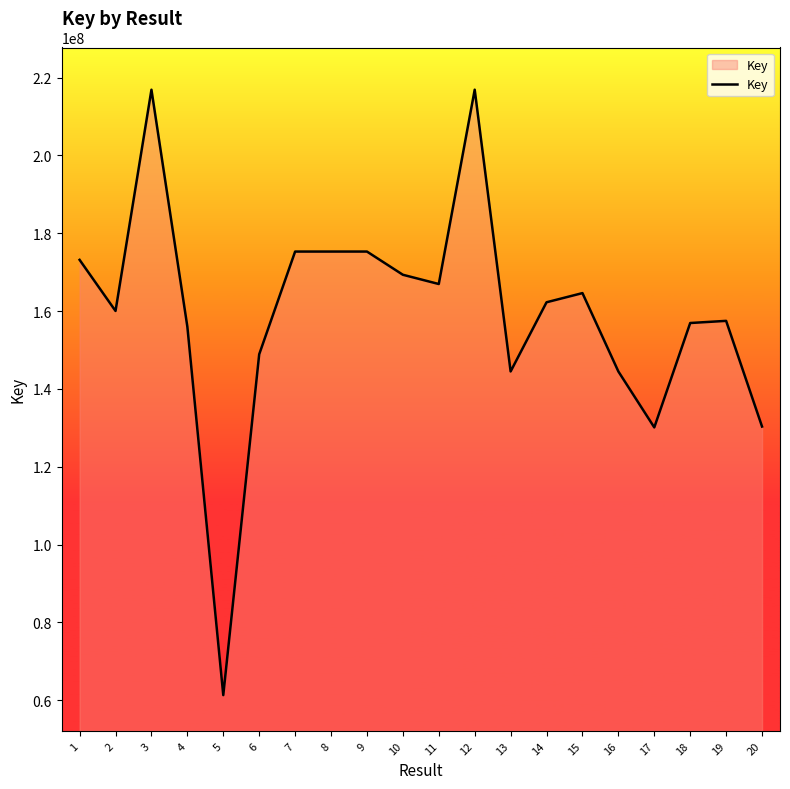

Approximately how many times larger is the value at 6 compared to 11?

0.9